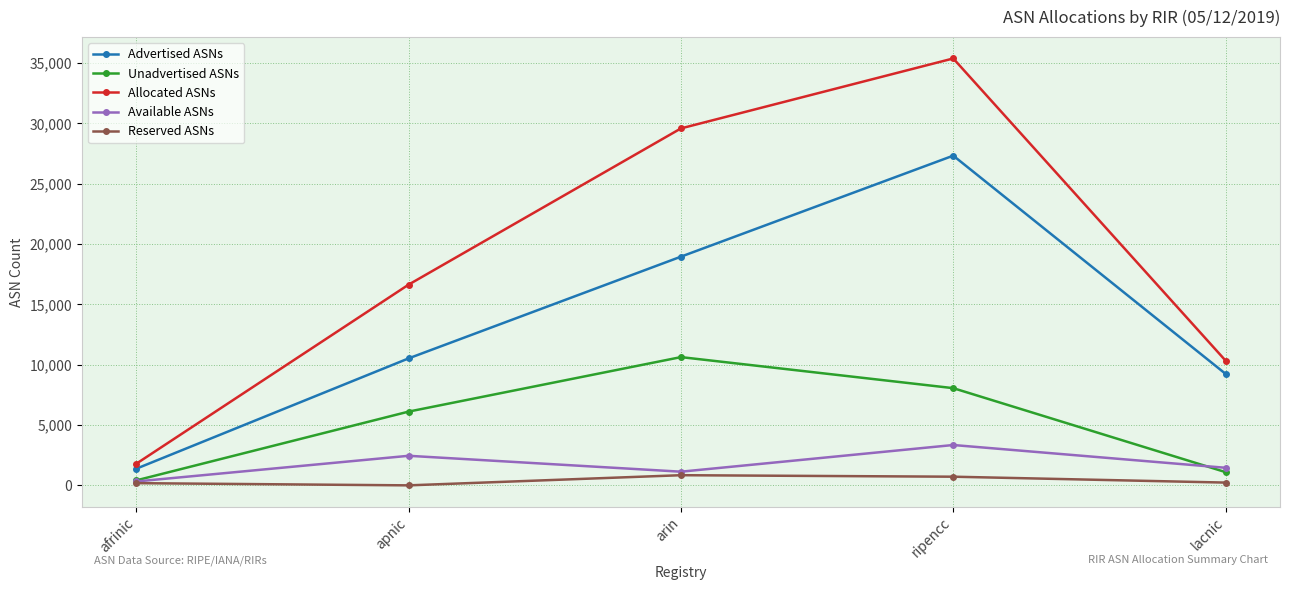

Which series changed the most between afrinic and arin?

Allocated ASNs